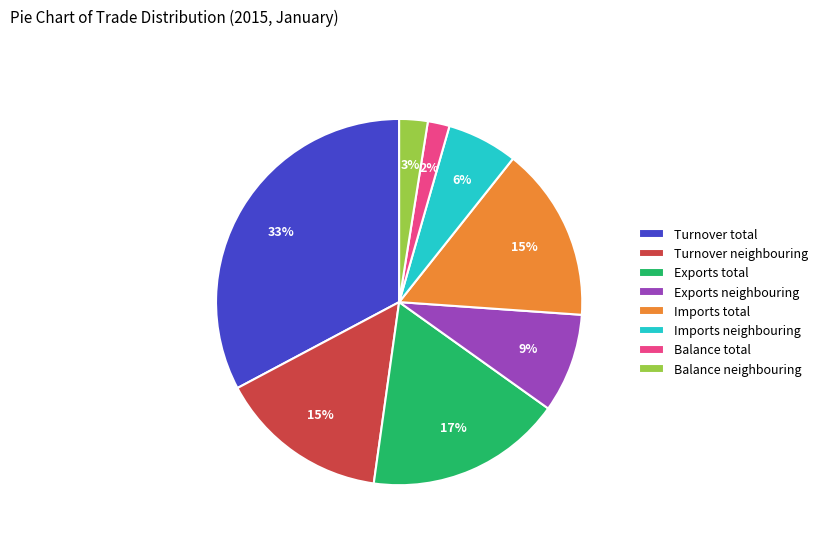

To the nearest percent, what percentage of the pie is Exports neighbouring?

9%